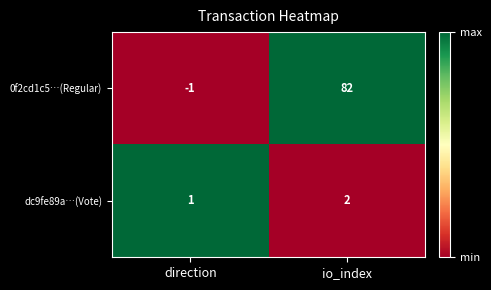

How many values in the 0f2cd1c5…(Regular) series are below 82?

1